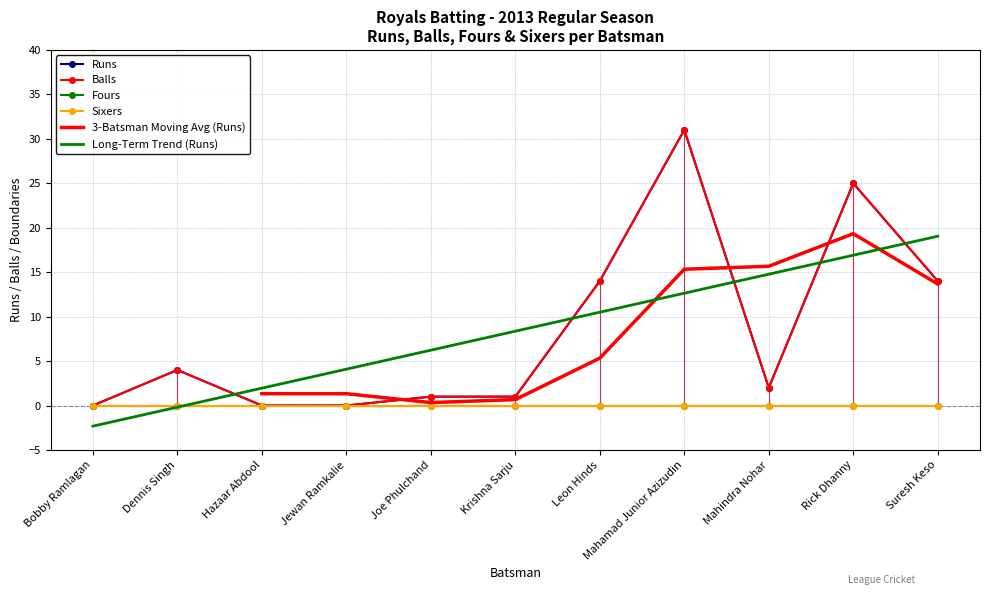

True or false: Runs and Balls intersect in this chart.

False